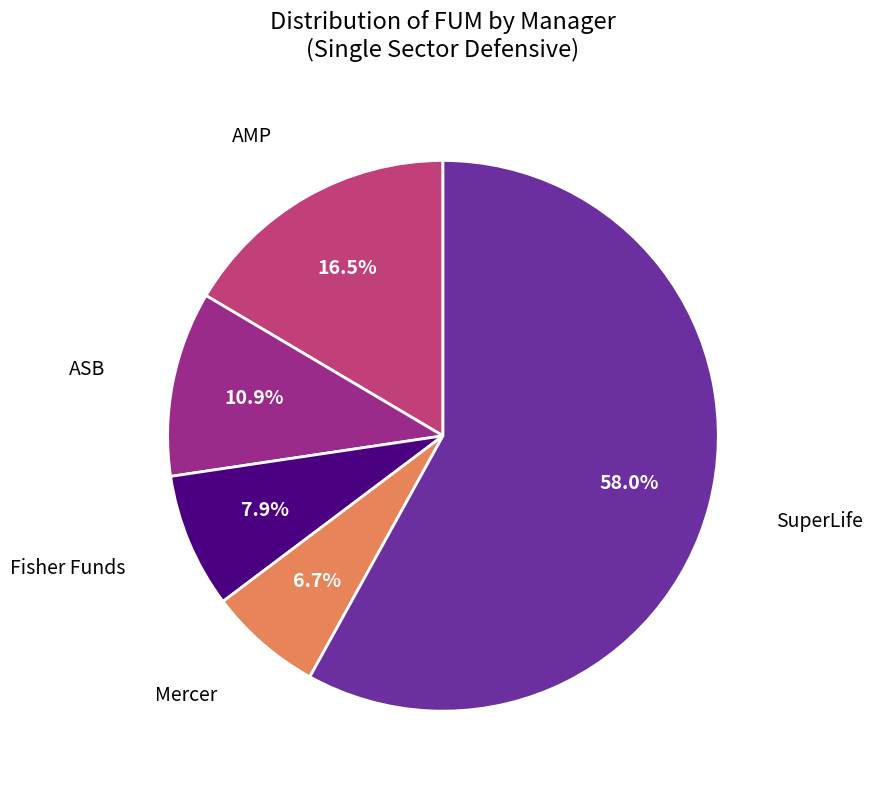

Is there a majority slice in this chart?

Yes